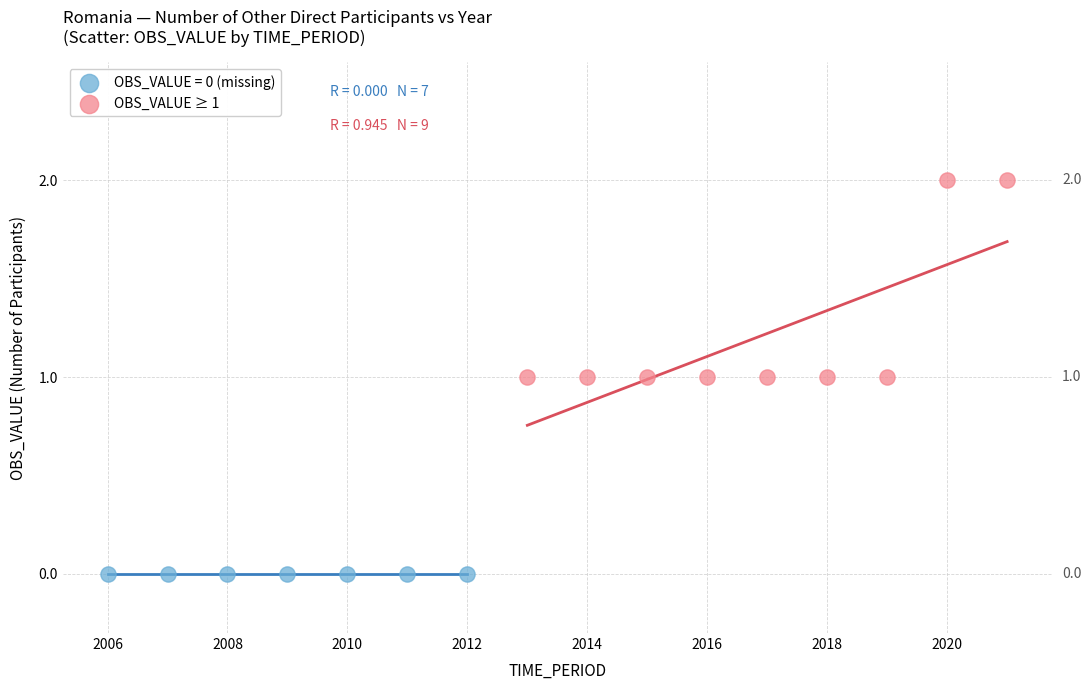

Which series reaches the maximum Y coordinate?

OBS_VALUE ≥ 1